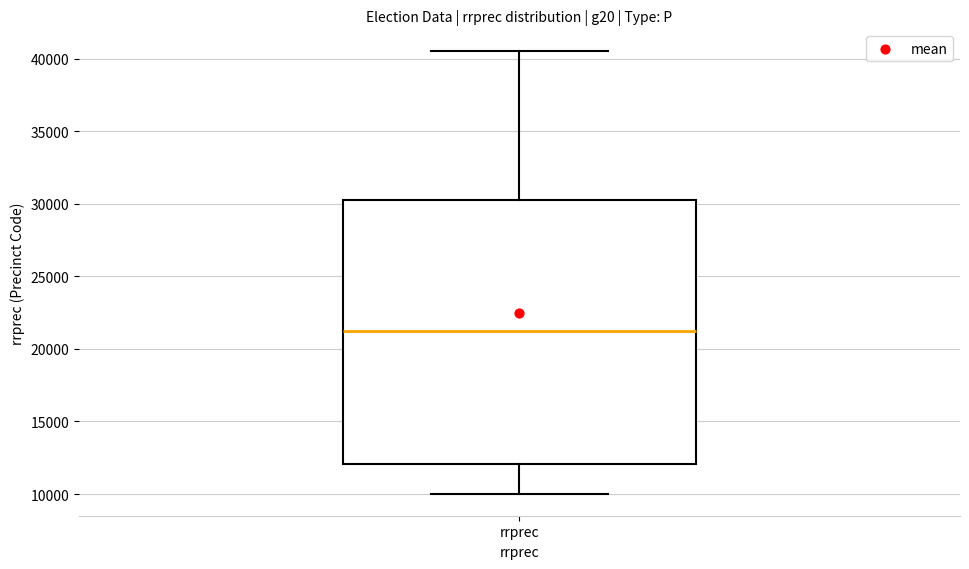

Where is the upper edge of the box for rrprec on the y-axis? The values are not printed on the chart, so give them approximately, as read against the axis.

30500